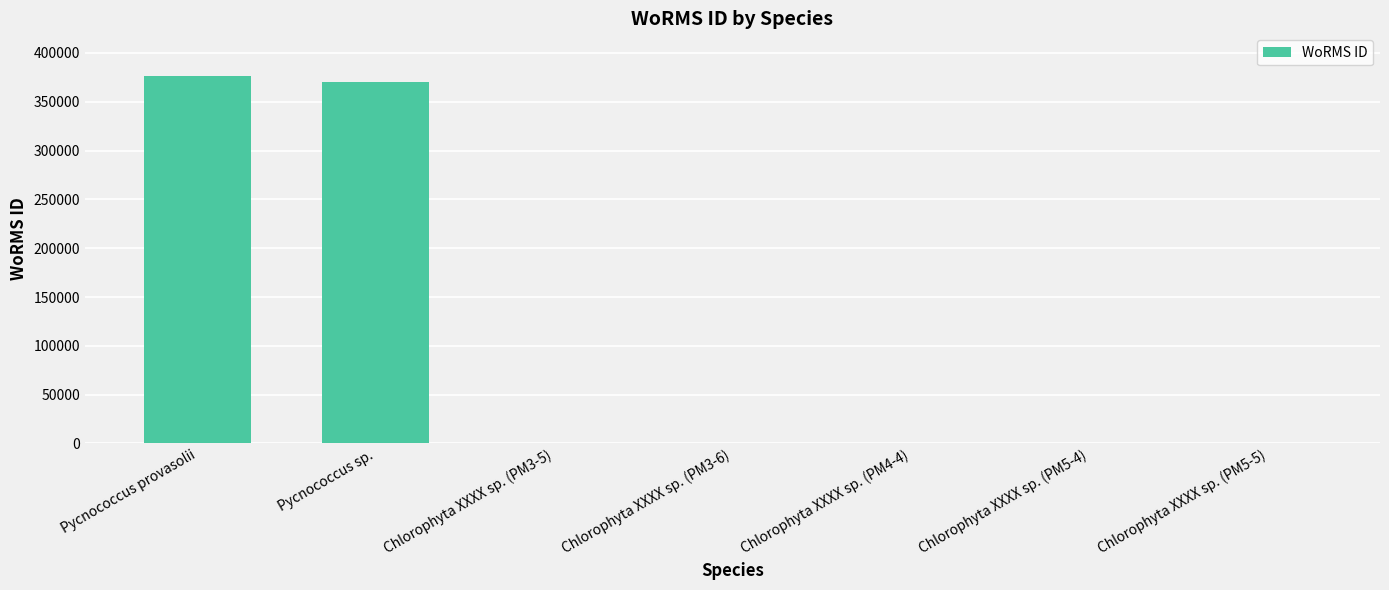

What is the average value?

107173